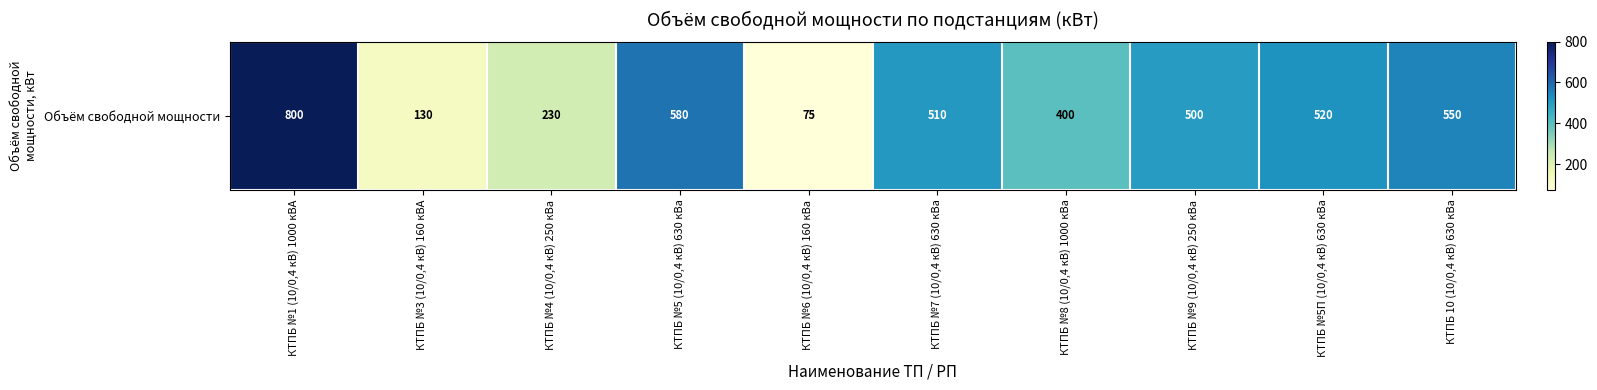

At which label is the value closest to 437?

КТПБ №8 (10/0,4 кВ) 1000 кВа